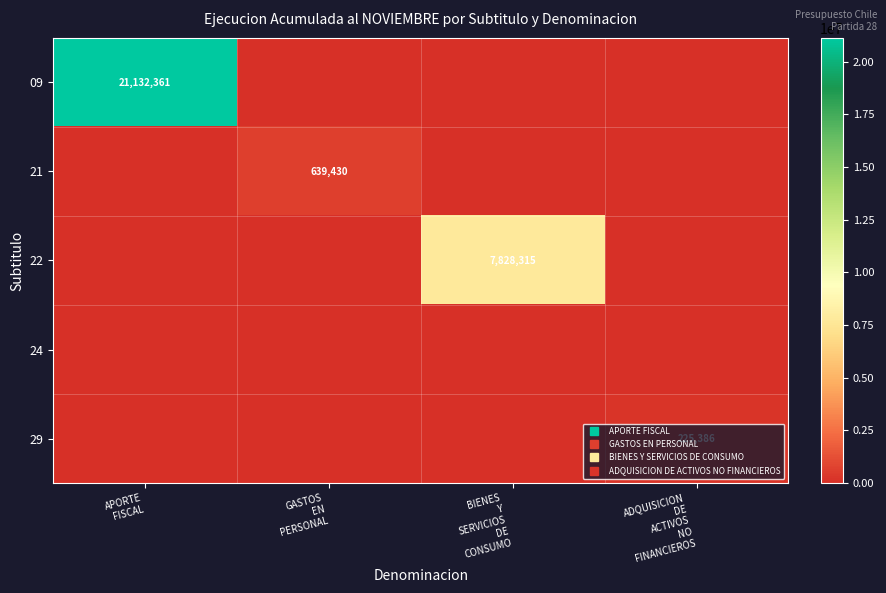

At how many categories does at least one series exceed 3110295?

2